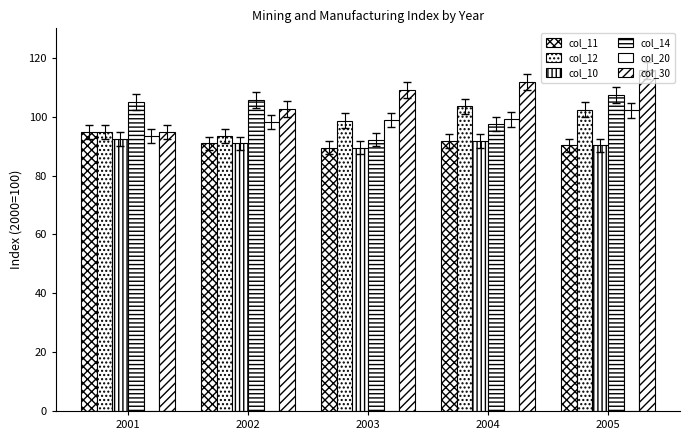

Which series changed the most between 2003 and 2004?

col_14